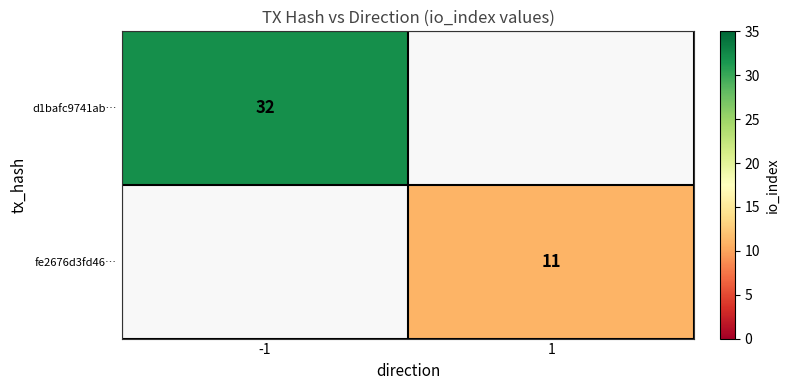

The value of d1bafc9741ab… at -1 is 32. True or false?

True